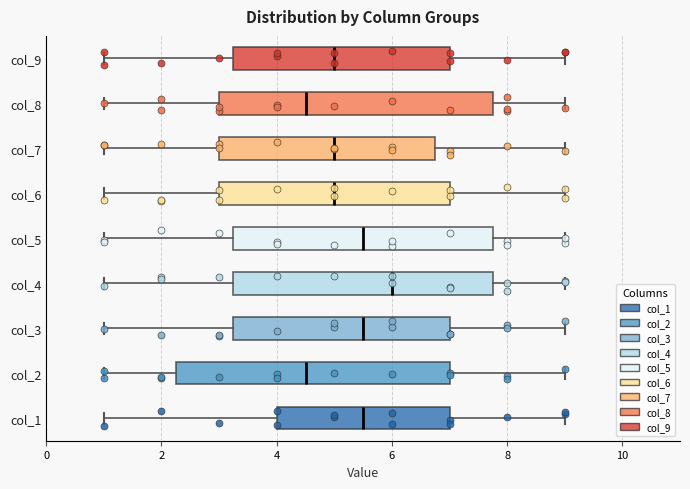

Reading bottom to top, transcribe this box plot: for each box, give where its median line is, the range the box spans, and where its two whiskers end, as read against the x-axis. The values are not printed on the chart, so give them approximately, as read against the axis.

col_1: median 5.6, box 4.0 to 7.0, whiskers 1.0 to 9.0
col_2: median 4.6, box 2.2 to 7.0, whiskers 1.0 to 9.0
col_3: median 5.6, box 3.2 to 7.0, whiskers 1.0 to 9.0
col_4: median 6.0, box 3.2 to 7.8, whiskers 1.0 to 9.0
col_5: median 5.6, box 3.2 to 7.8, whiskers 1.0 to 9.0
col_6: median 5.0, box 3.0 to 7.0, whiskers 1.0 to 9.0
col_7: median 5.0, box 3.0 to 6.8, whiskers 1.0 to 9.0
col_8: median 4.6, box 3.0 to 7.8, whiskers 1.0 to 9.0
col_9: median 5.0, box 3.2 to 7.0, whiskers 1.0 to 9.0